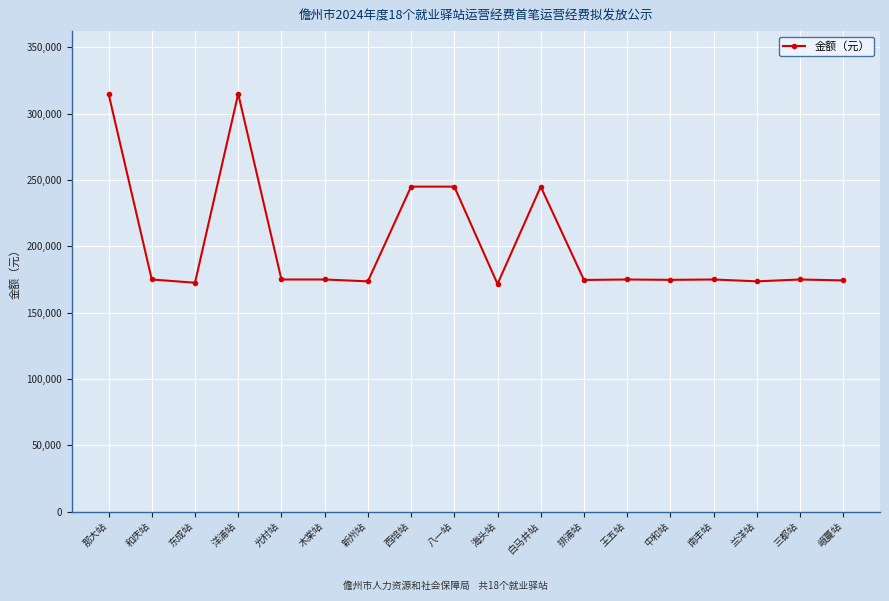

The chart shows a value of 433504.0 at 西培站. True or false?

False